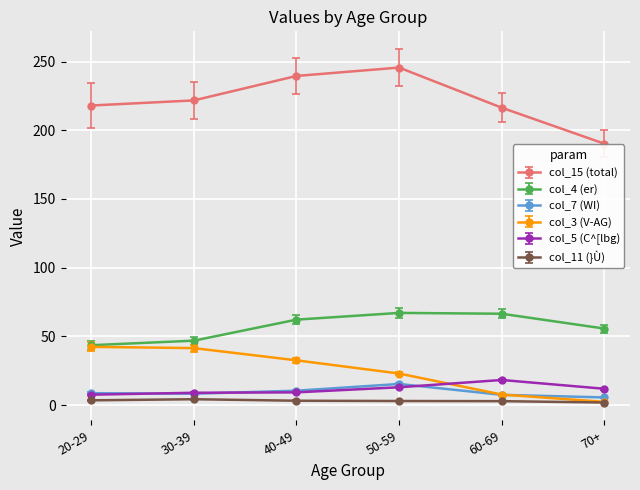

At which label does col_15 (total) reach its peak?

50-59